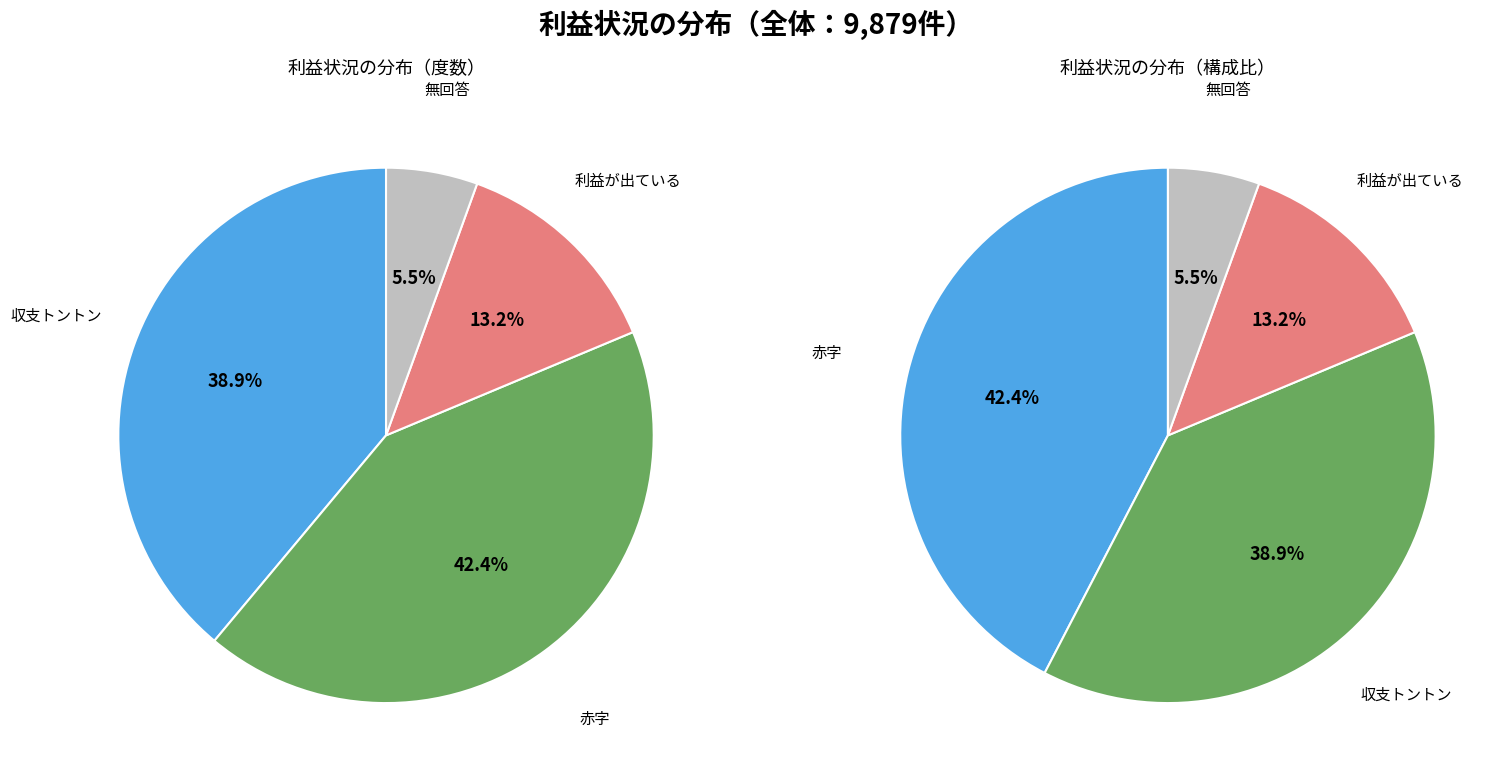

What percentage is the 収支トントン slice, to the nearest percent?

39%